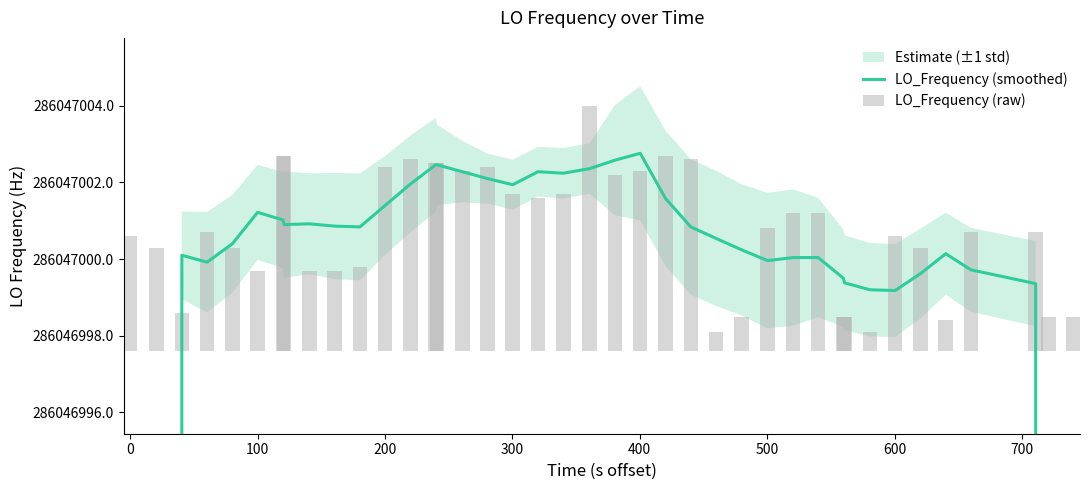

Does the chart contain any negative values?

No